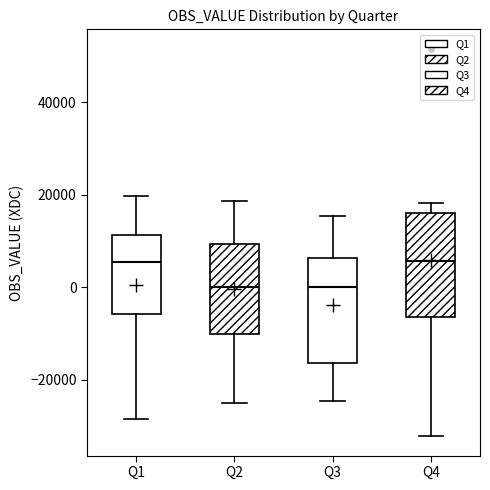

Reading left to right, read every box against the y-axis: the position of its median line, the range the box covers, and the ends of its whiskers. The values are not printed on the chart, so give them approximately, as read against the axis.

Q1: median 6000, box -6000 to 12000, whiskers -28000 to 20000
Q2: median 0, box -10000 to 10000, whiskers -24000 to 18000
Q3: median 0, box -16000 to 6000, whiskers -24000 to 16000
Q4: median 6000, box -6000 to 16000, whiskers -32000 to 18000